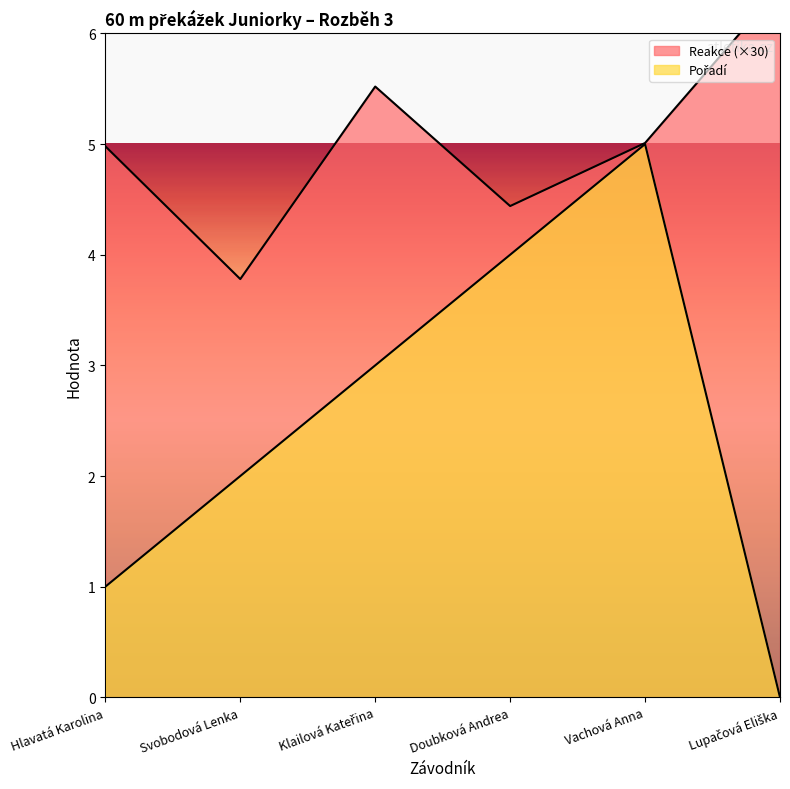

What is the difference between the Pořadí values at Doubková Andrea and Lupačová Eliška?

4.0